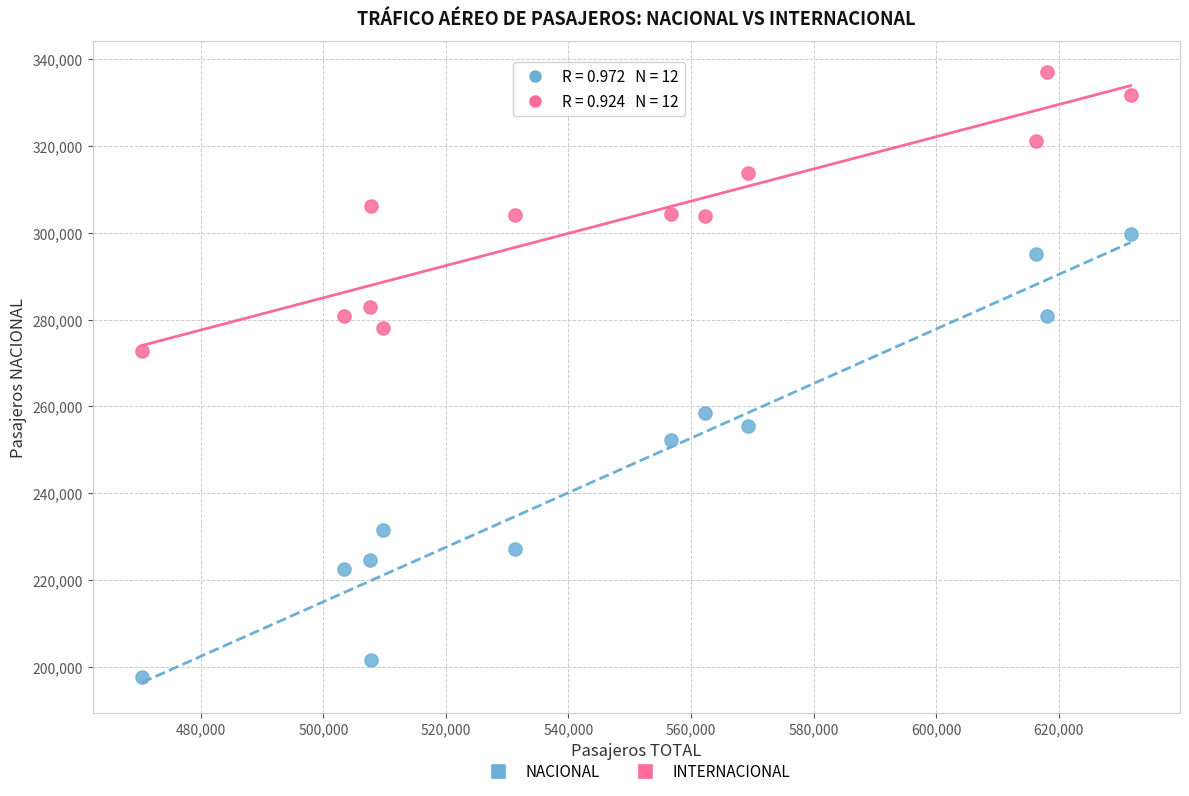

What are all the series names shown in the legend?

NACIONAL, INTERNACIONAL